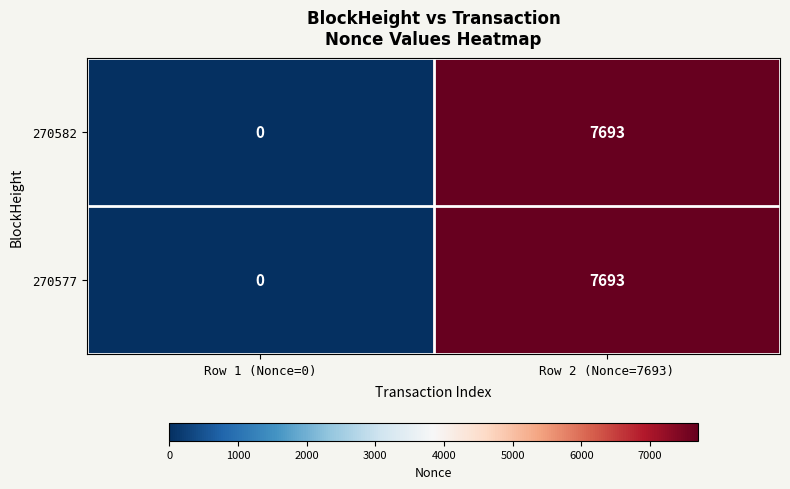

At which category is the sum across all series the highest?

Row 2 (Nonce=7693)